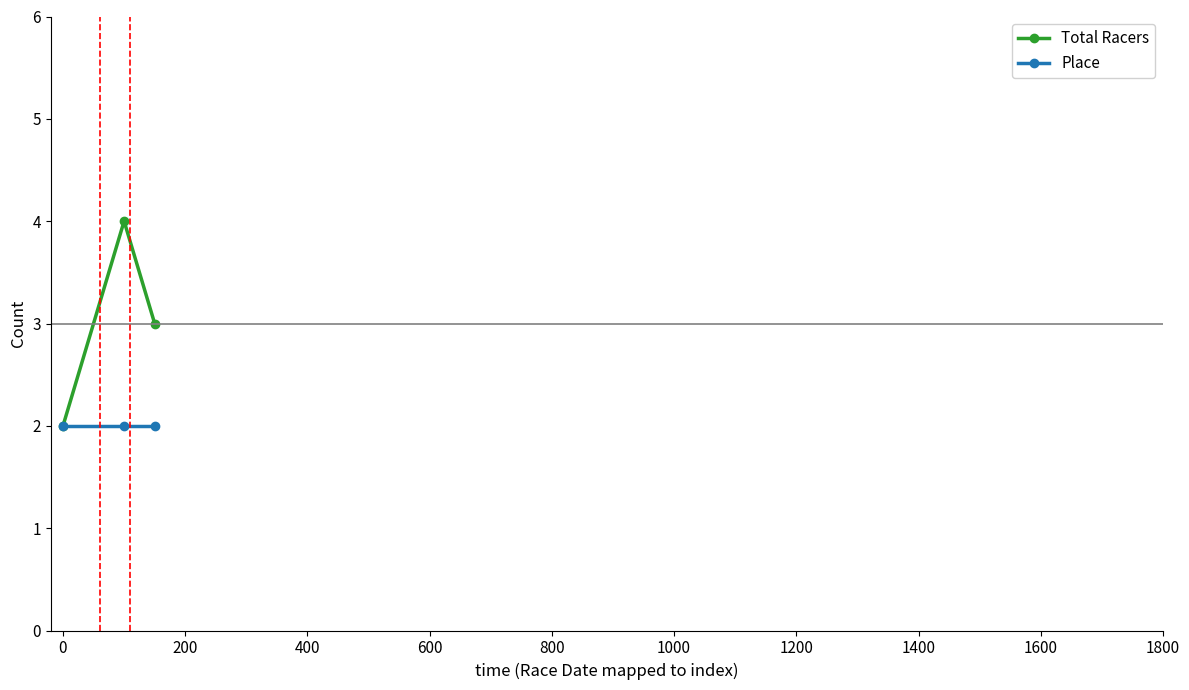

What is the highest value of the Total Racers series?

4